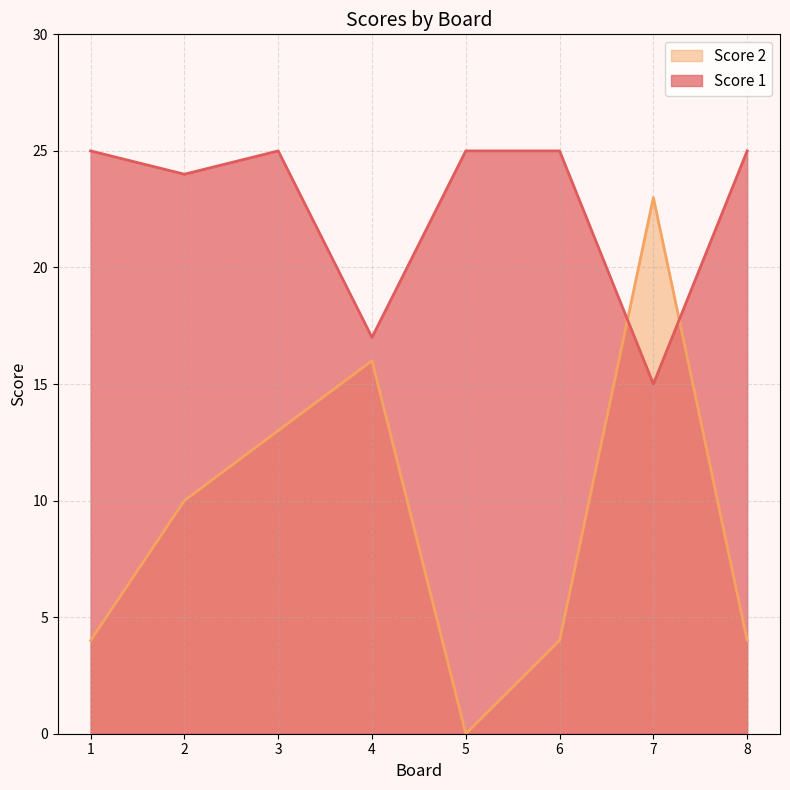

In Score 1, how many points are higher than both neighbors (excluding endpoints)?

1